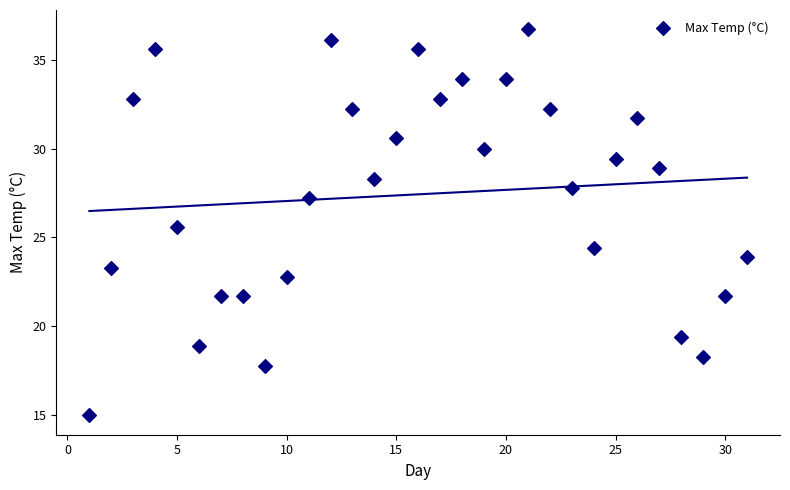

What is the range of Y values (max minus min)?

21.7